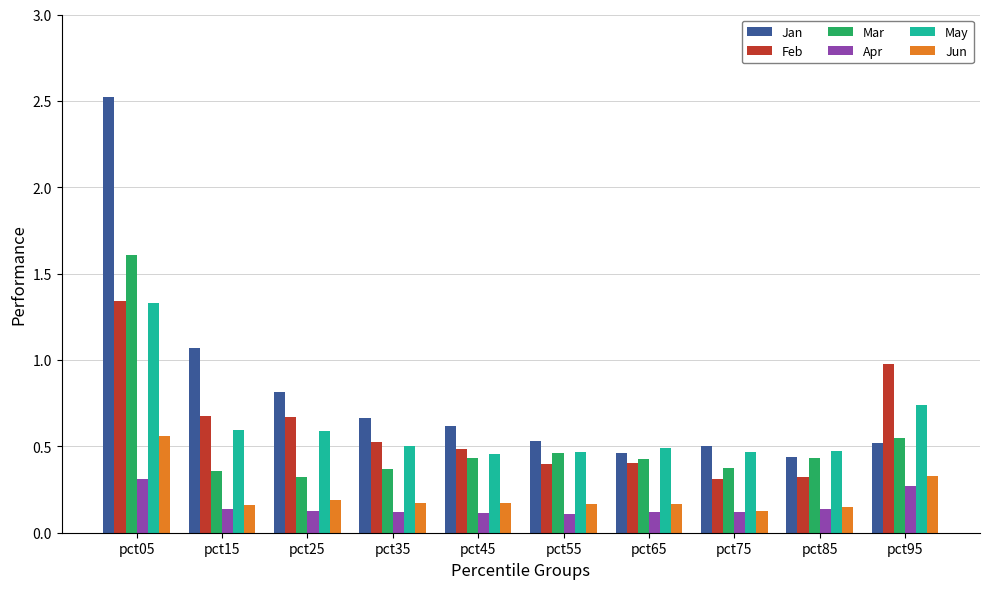

Which series has the widest spread of values?

Jan